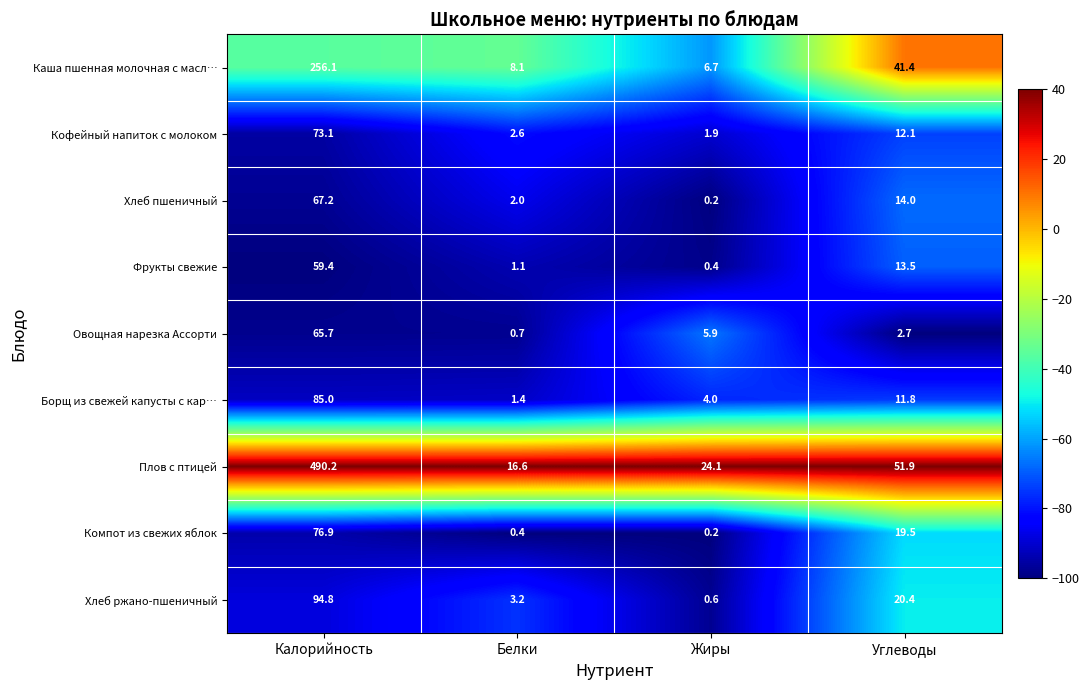

Which series has the largest total across all categories?

Плов с птицей